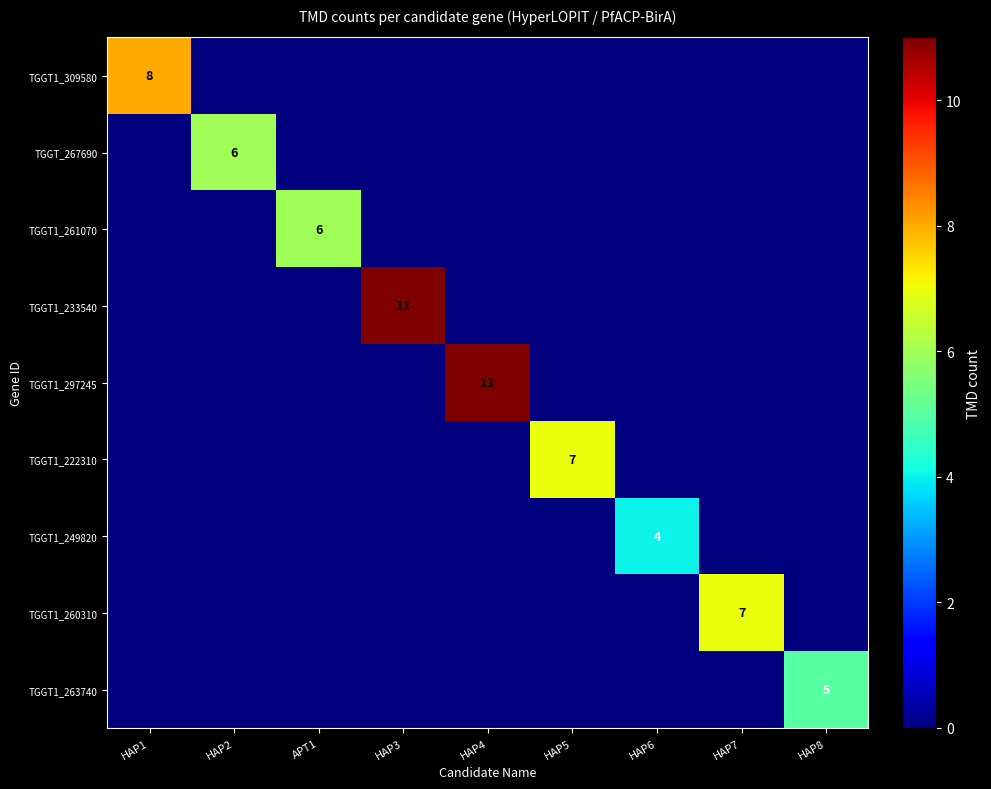

List the labels in order of TGGT_267690 value, smallest first.

HAP1, APT1, HAP3, HAP4, HAP5, HAP6, HAP7, HAP8, HAP2